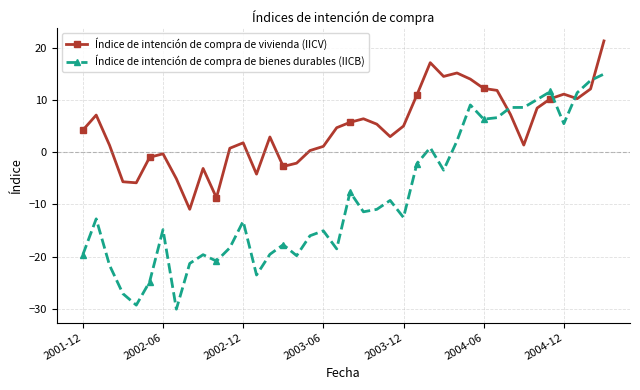

What is the lowest value of the Índice de intención de compra de bienes durables (IICB) series?

-30.0